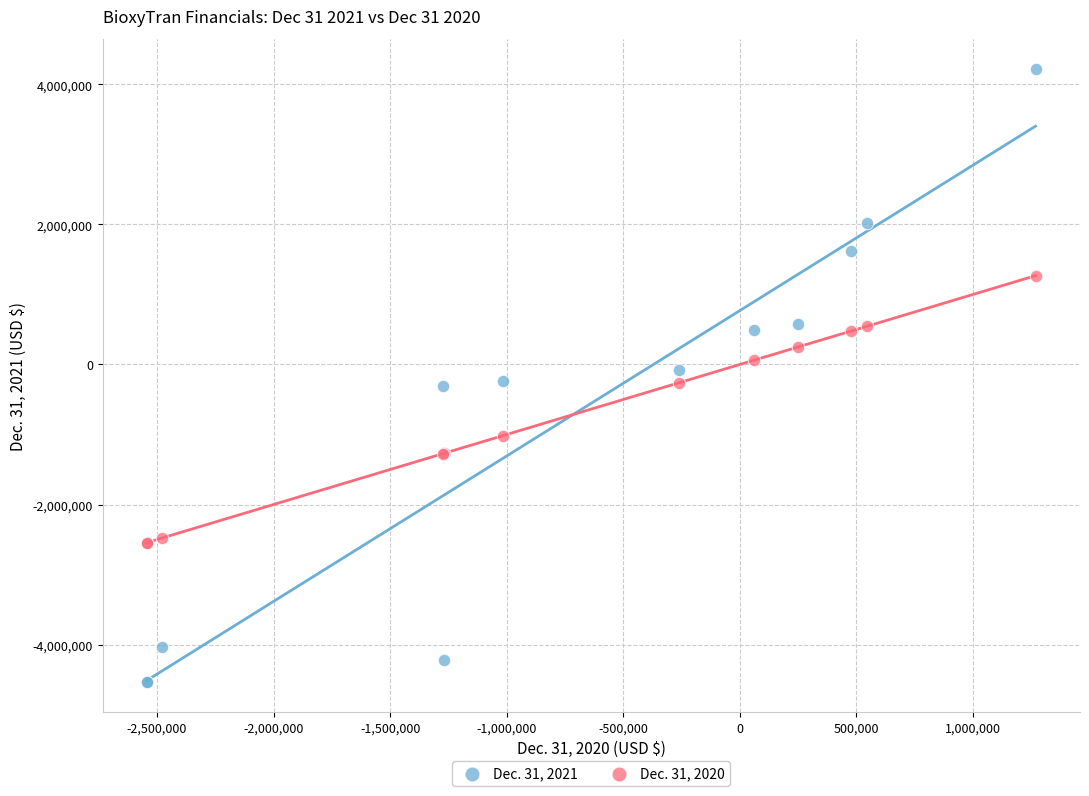

What are all the series names shown in the legend?

Dec. 31, 2021, Dec. 31, 2020